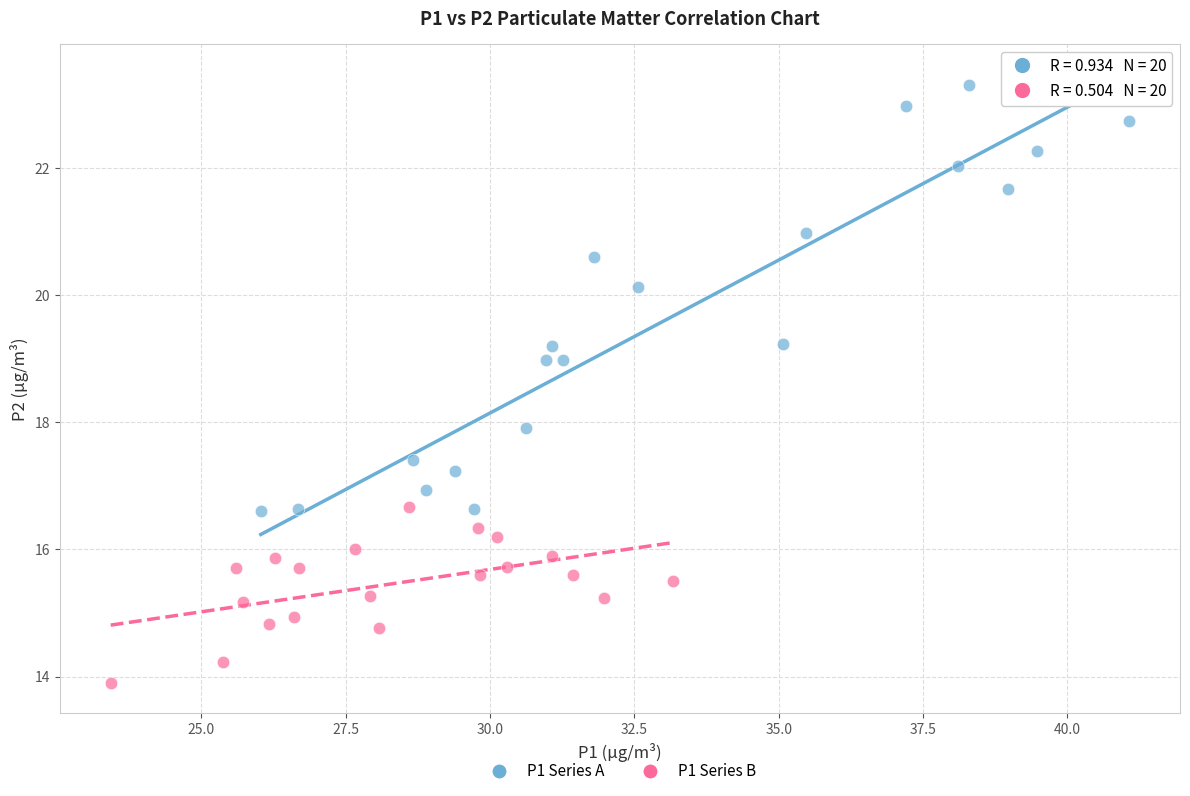

Which series has the widest spread of Y values?

P1 Series A